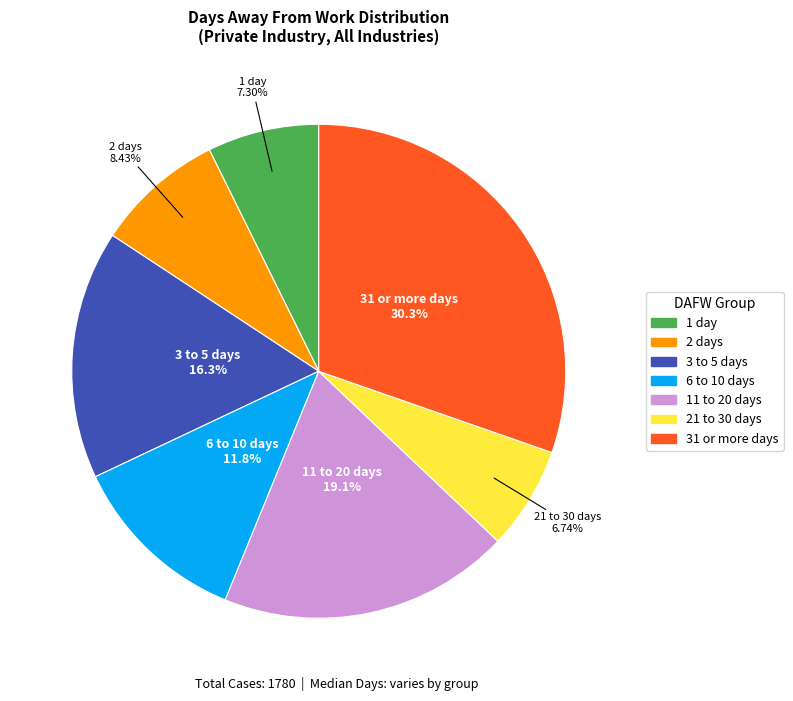

Rank the categories by value from lowest to highest.

21 to 30 days, 1 day, 2 days, 6 to 10 days, 3 to 5 days, 11 to 20 days, 31 or more days